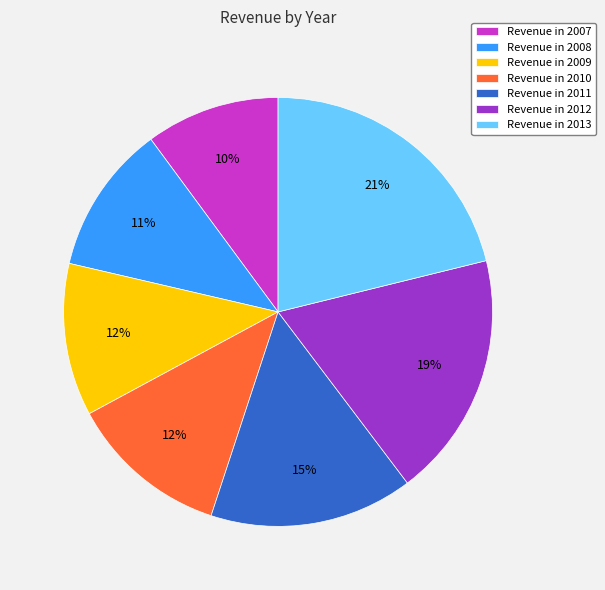

Is the sum of Revenue in 2011 and Revenue in 2007 greater than half?

No